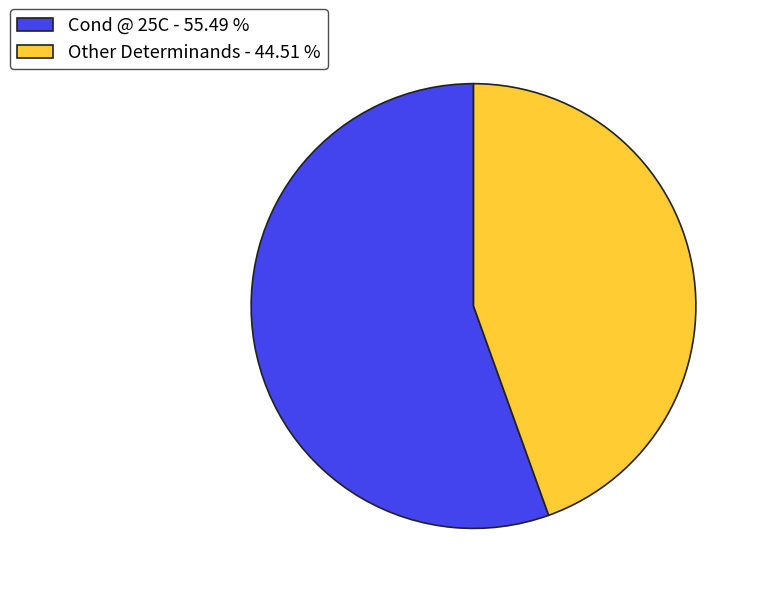

What is the ratio of the value at Other Determinands - 44.51 % to the value at Cond @ 25C - 55.49 %?

0.8